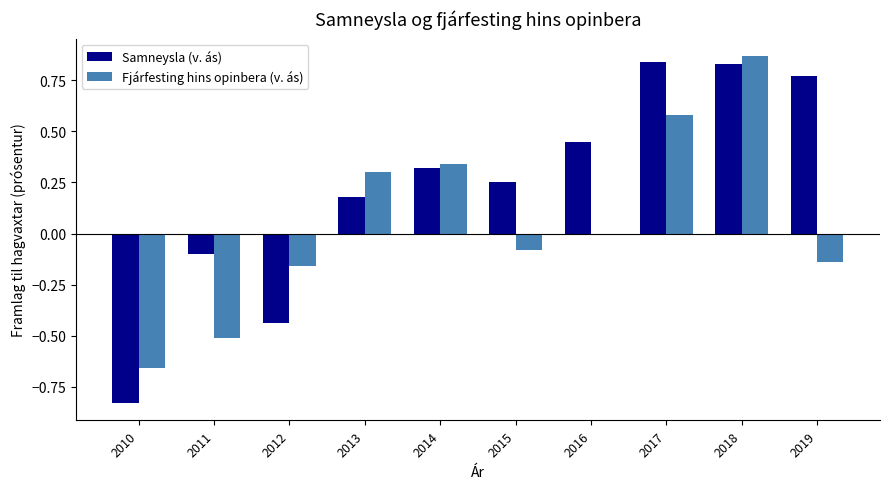

Which series has the largest range (max minus min)?

Samneysla (v. ás)